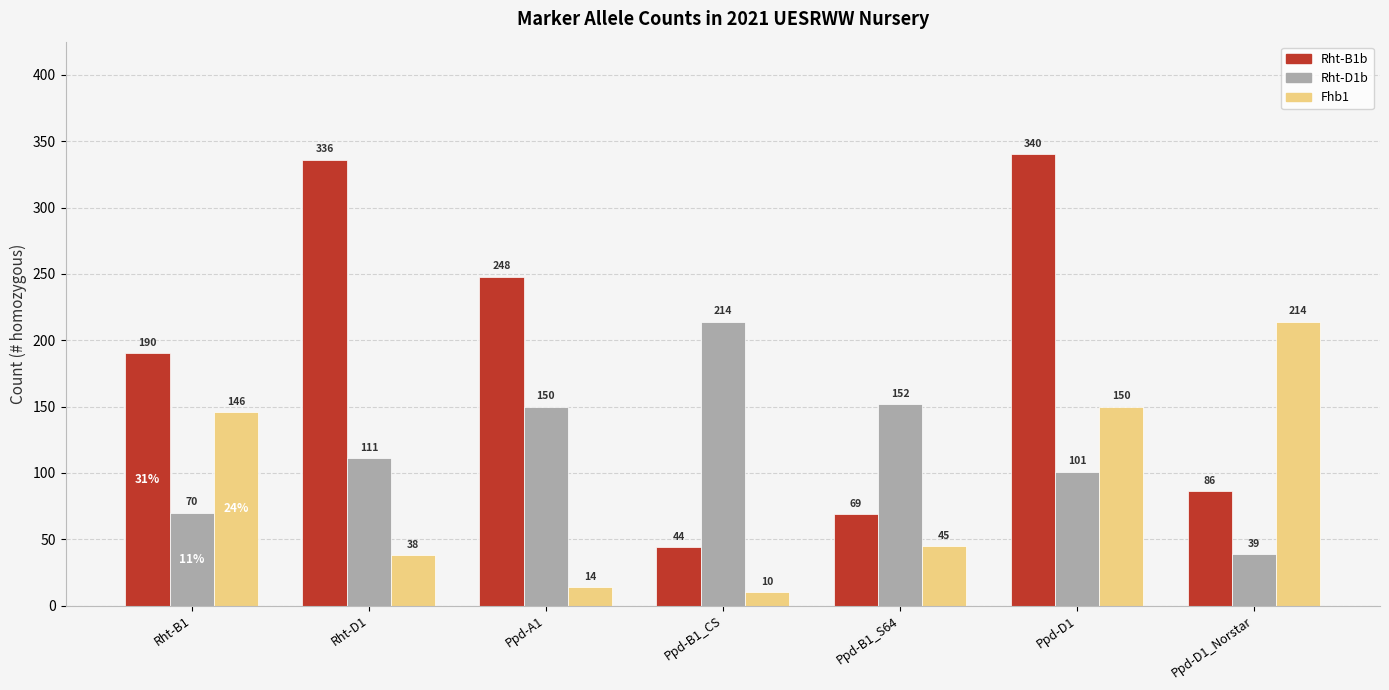

What is the label of the 1st bar from the right?

Ppd-D1_Norstar